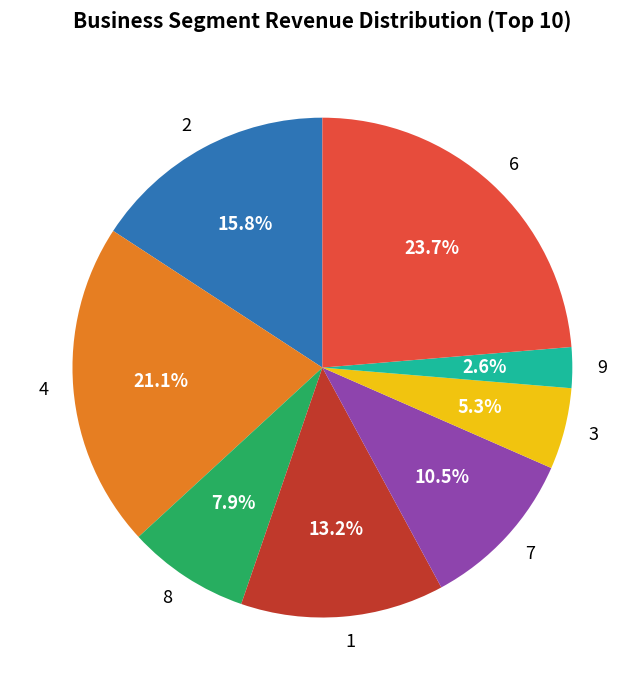

Is 8 the majority of the pie?

No